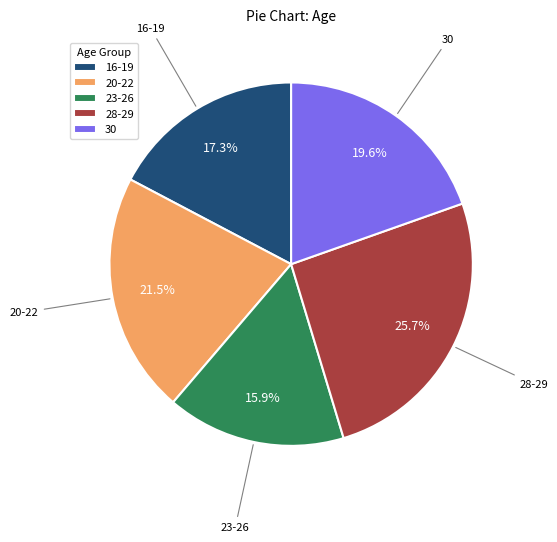

How many slices are in this pie chart?

5